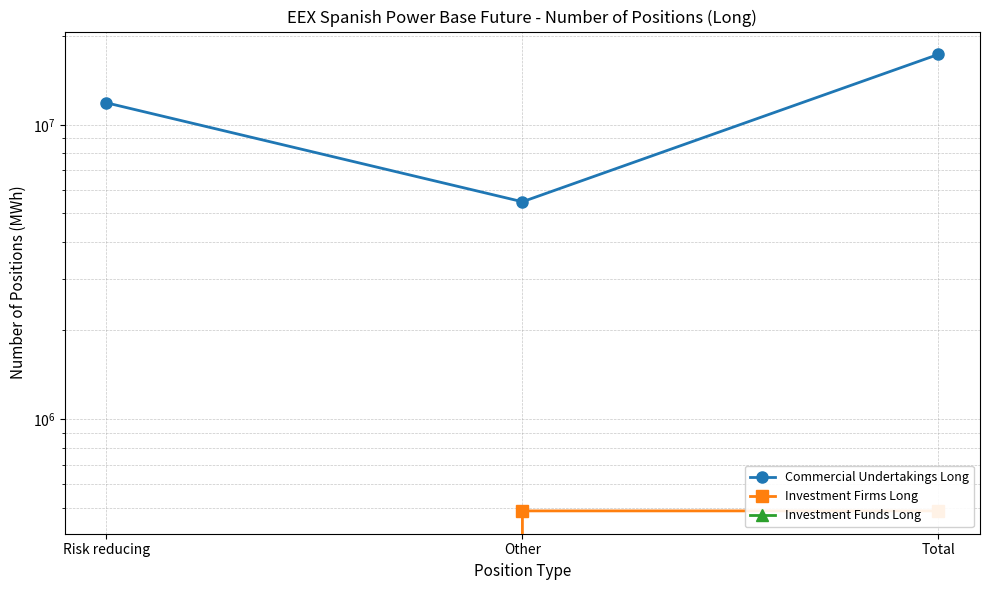

Reading left to right, list all the values displayed in this chart.

Commercial Undertakings Long: 11884215	5478334	17362549
Investment Firms Long: 0	487296	487296
Investment Funds Long: 0	0	0